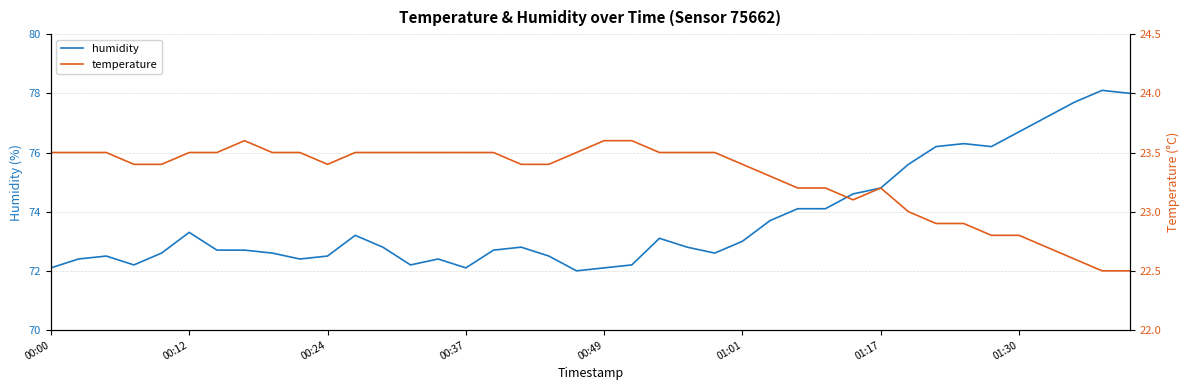

Rank the series by their maximum value, from highest to lowest.

humidity, temperature